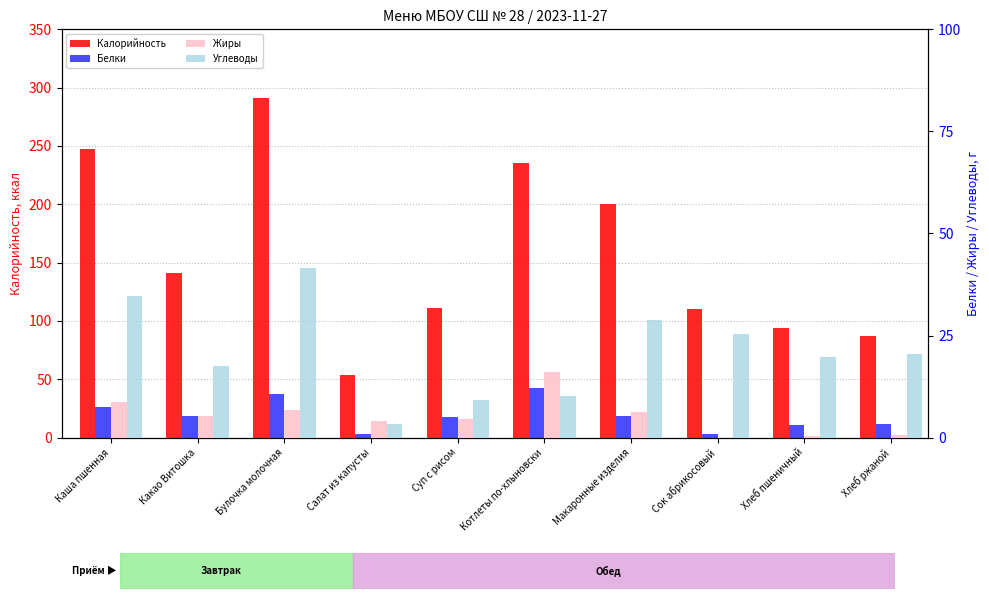

How many data points in Калорийность are less than 141?

5